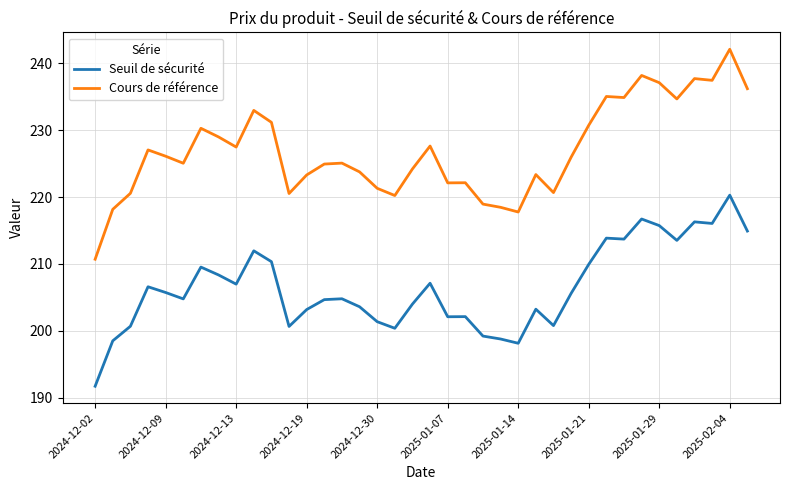

Which series has the largest range (max minus min)?

Cours de référence